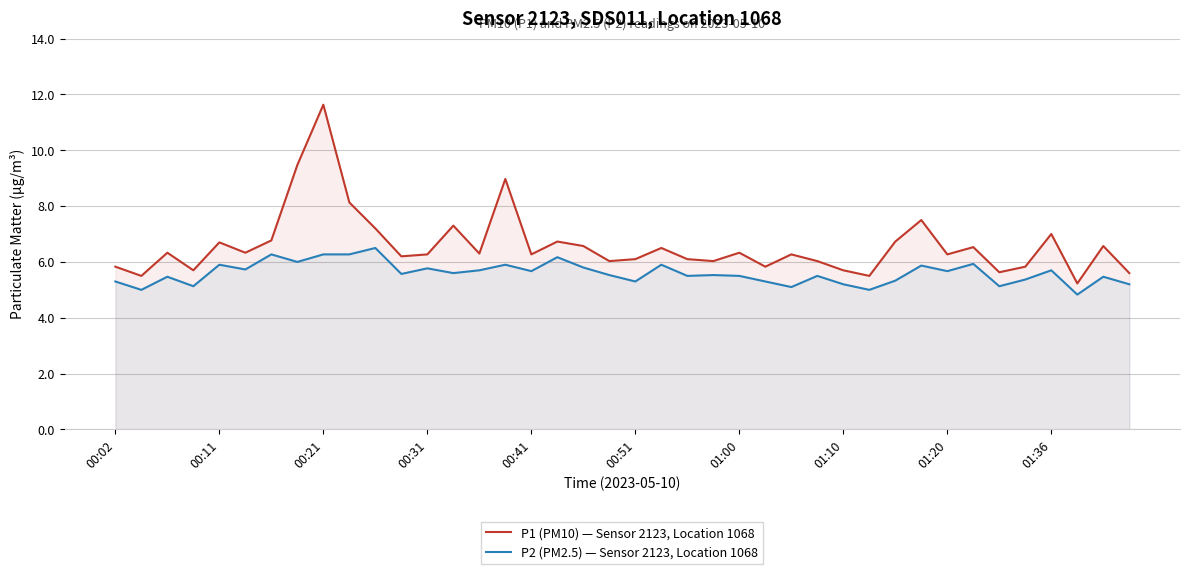

Is it true that P2 (PM2.5) — Sensor 2123, Location 1068 equals 5.2 at 39?

True